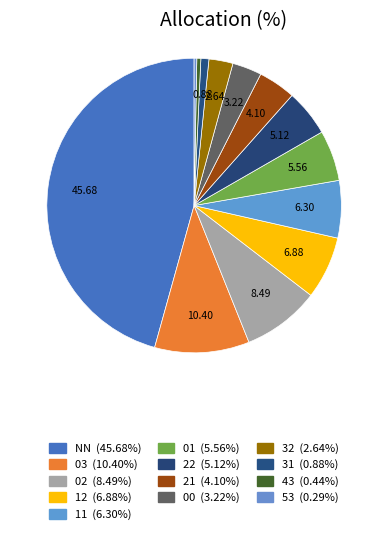

How many slices are in this pie chart?

13